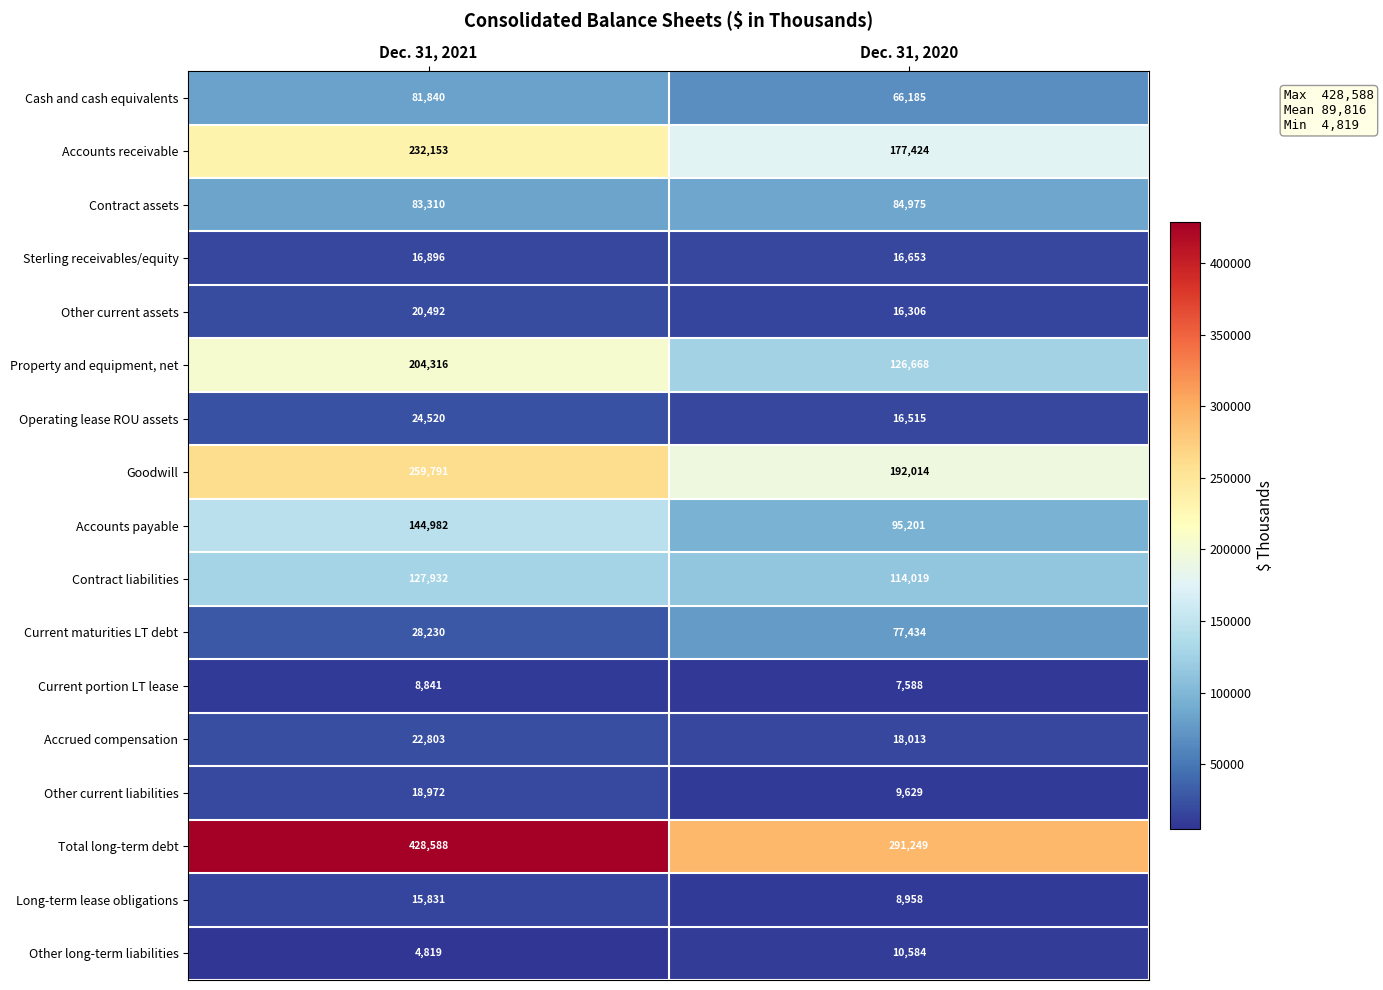

Where is Contract liabilities nearest to the value 120975?

Dec. 31, 2020